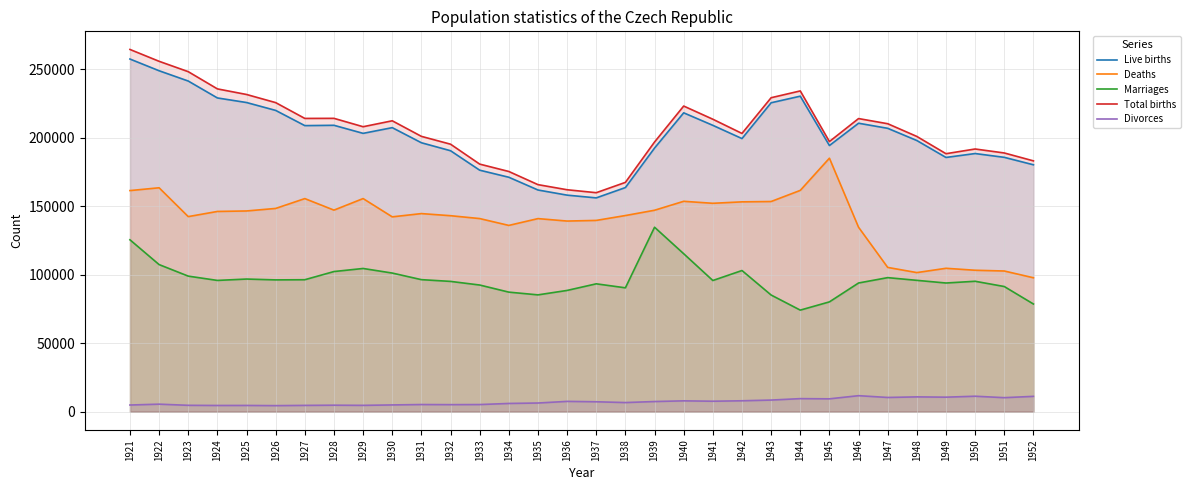

What value does the Live births series have at 1927?

208711